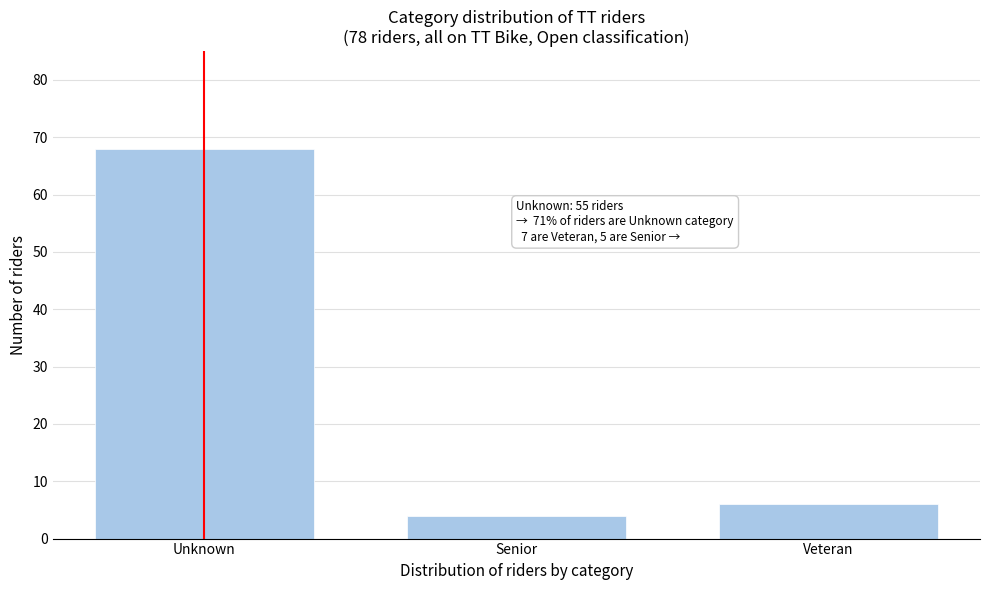

Reading left to right, extract all data points from this chart.

68	4	6